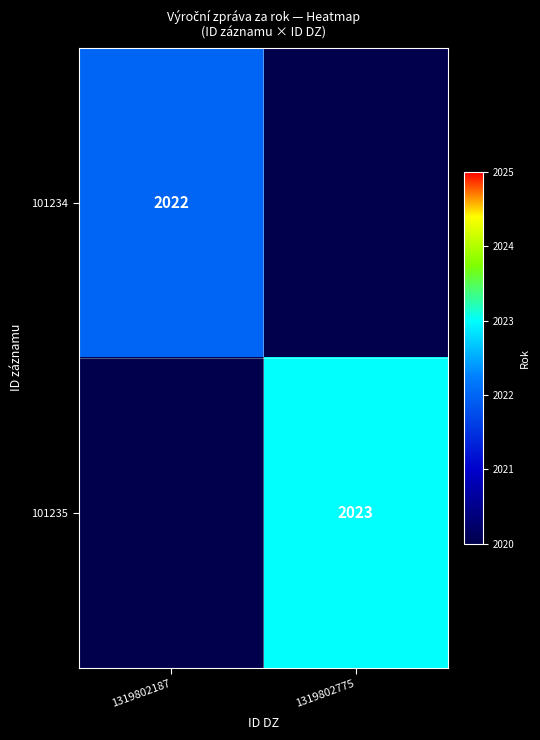

True or false: 101234 has a value of 2022 at 1319802187.

True